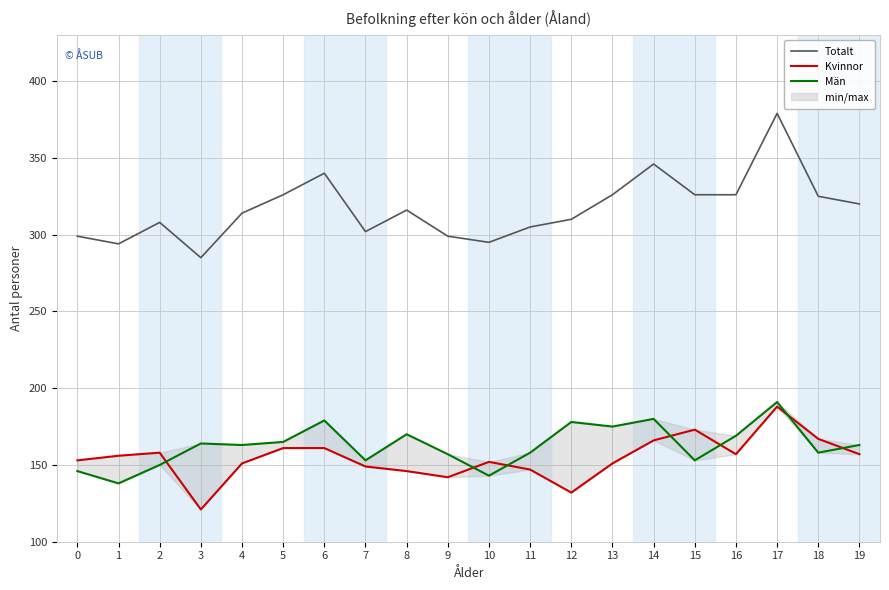

How many lines are shown in the chart?

3